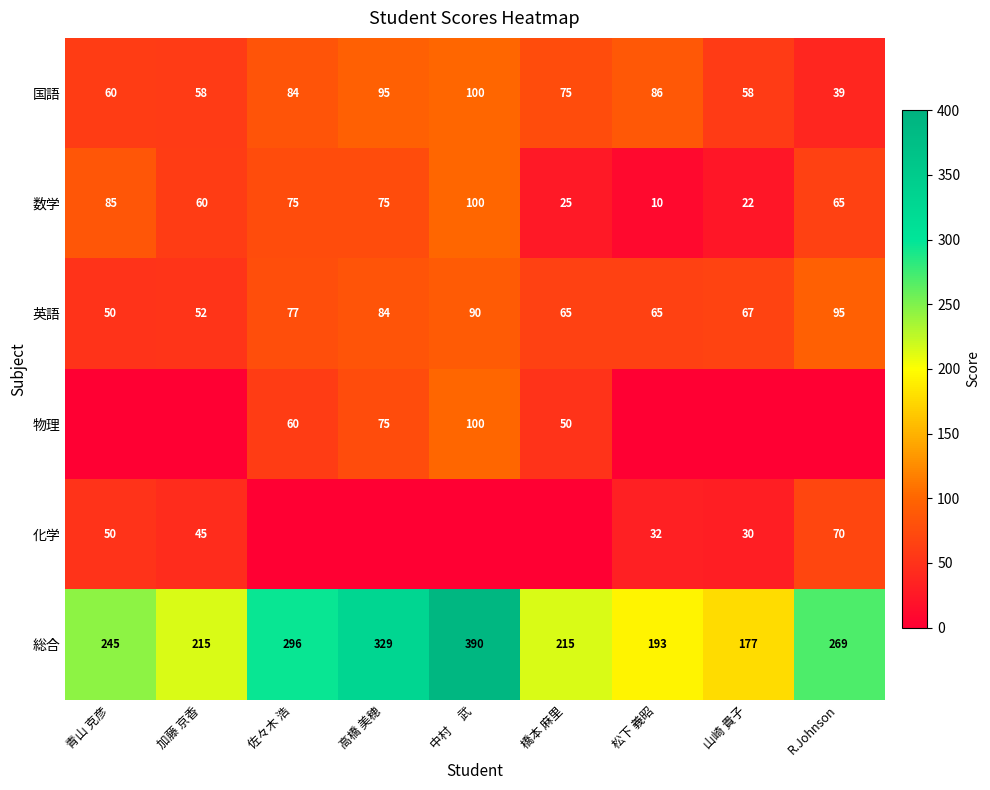

At which category is the sum across all series the highest?

中村 　武